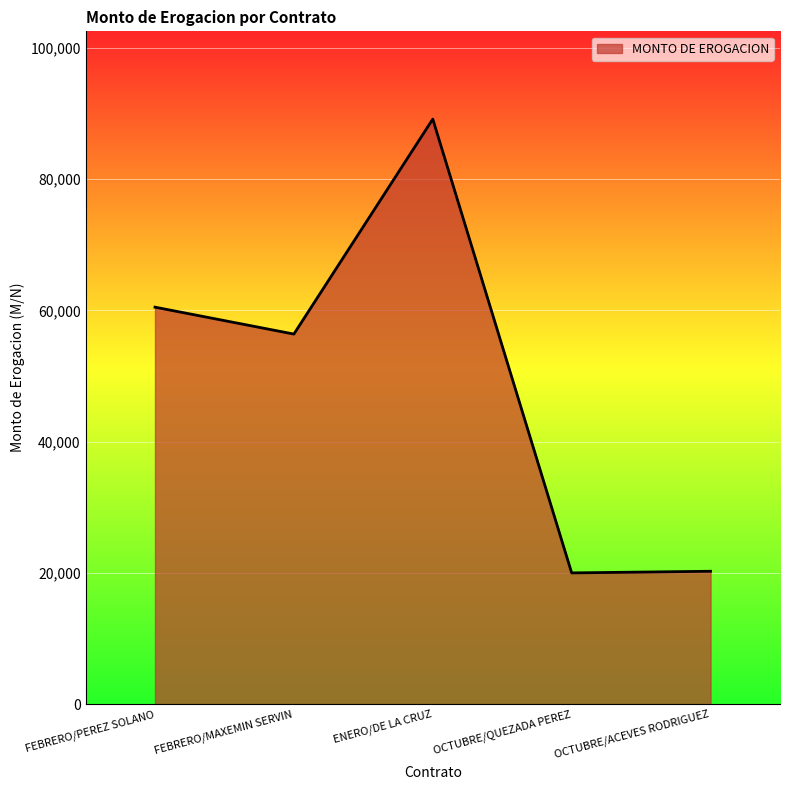

What is the smallest value displayed?

20000